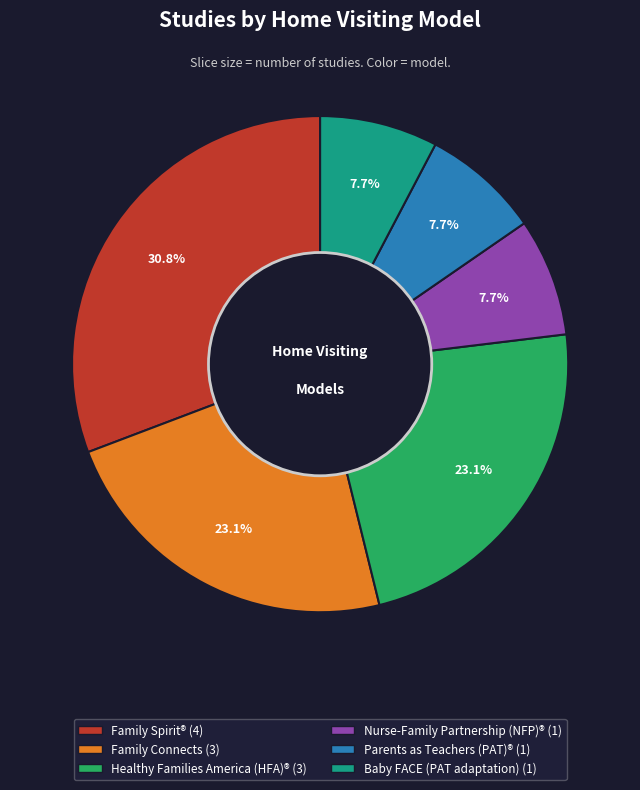

Is there a majority slice in this chart?

No